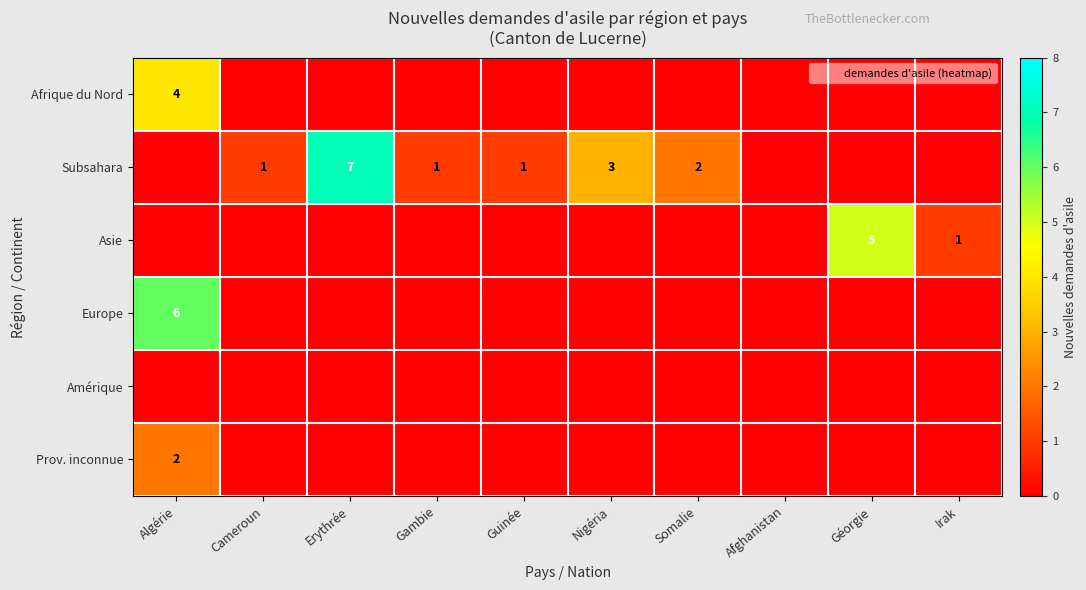

What is the spread (max minus min) of values at Somalie?

2